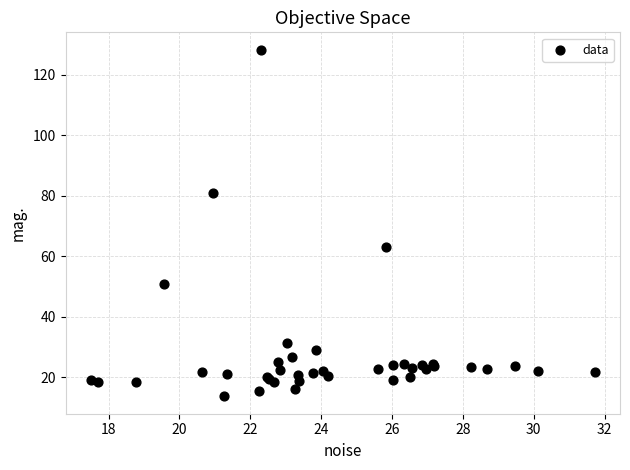

What Y value in the scatter plot is closest to 71?

63.2